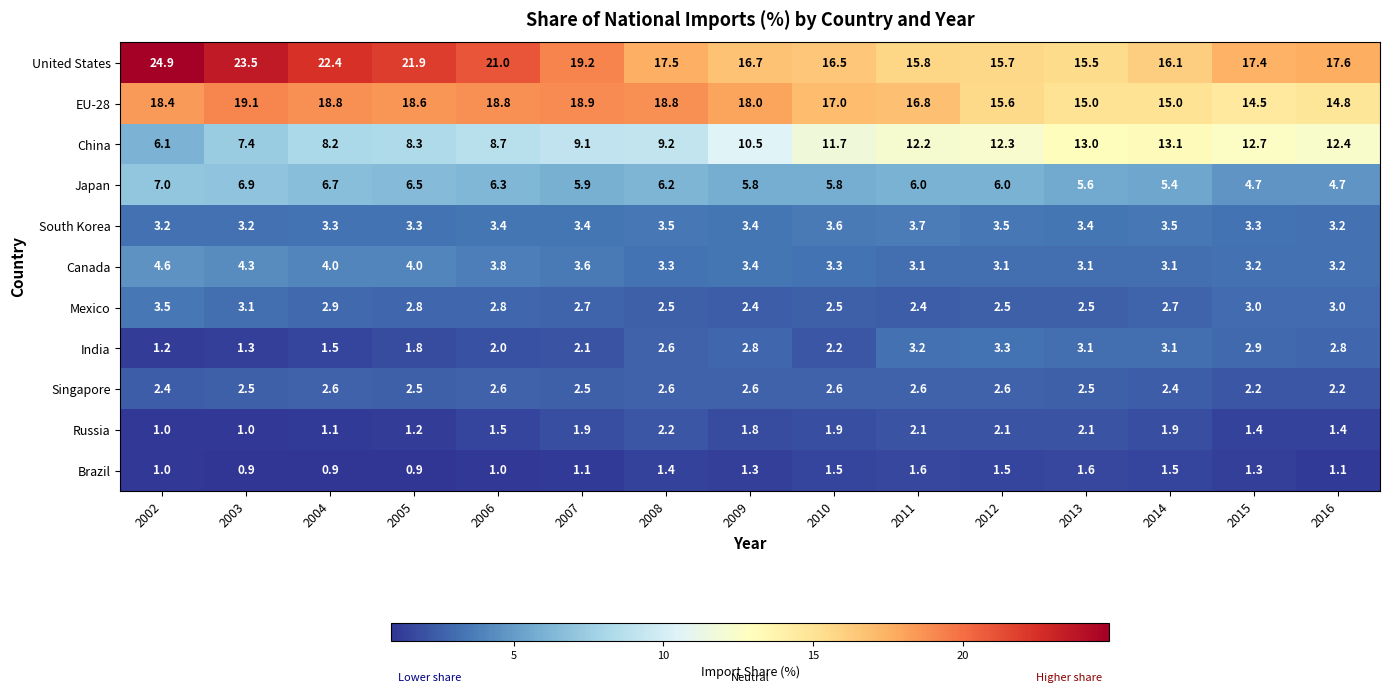

How many distinct data groups are displayed?

11